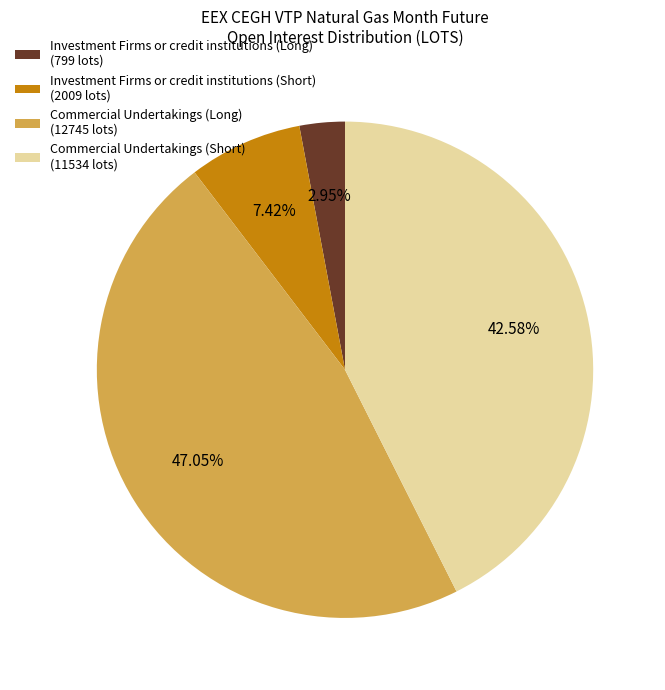

To the nearest percent, what portion does Commercial Undertakings (Short) represent?

43%